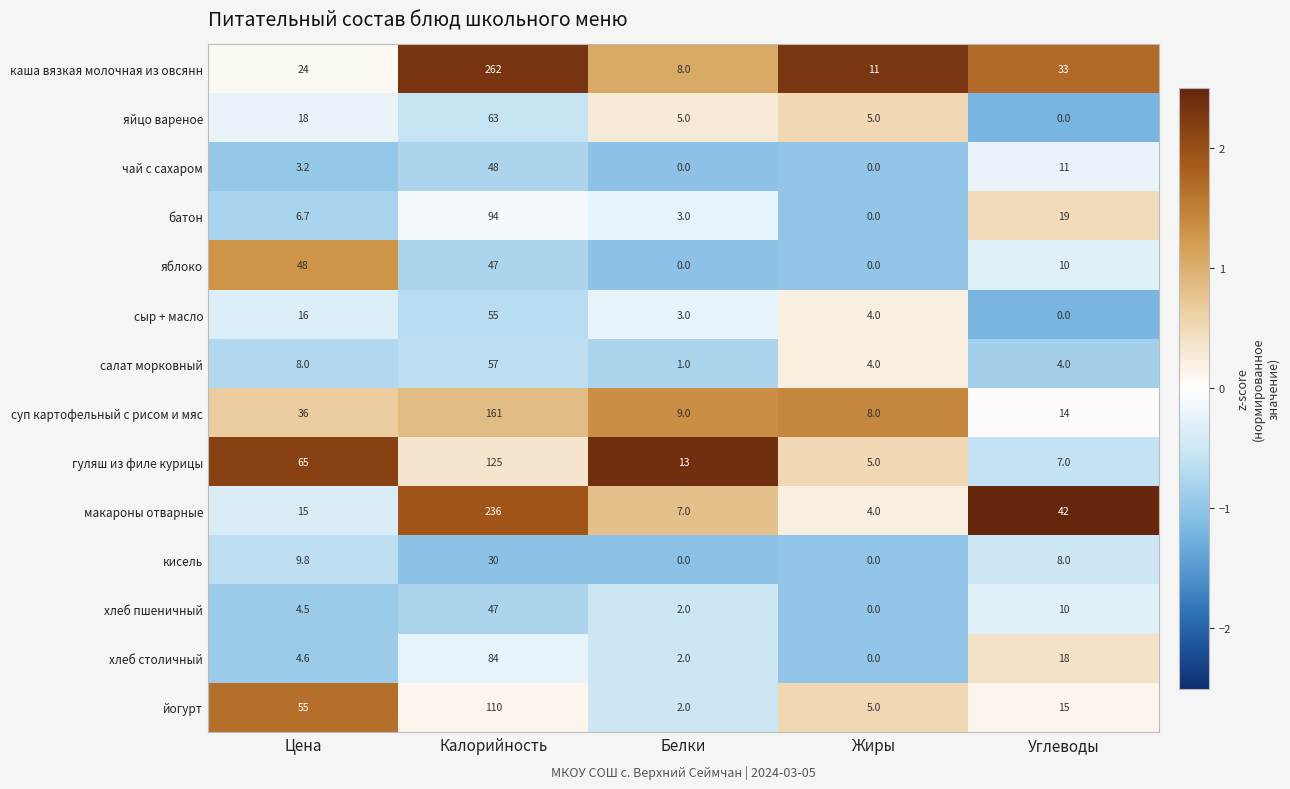

How many values in хлеб пшеничный are above zero?

4